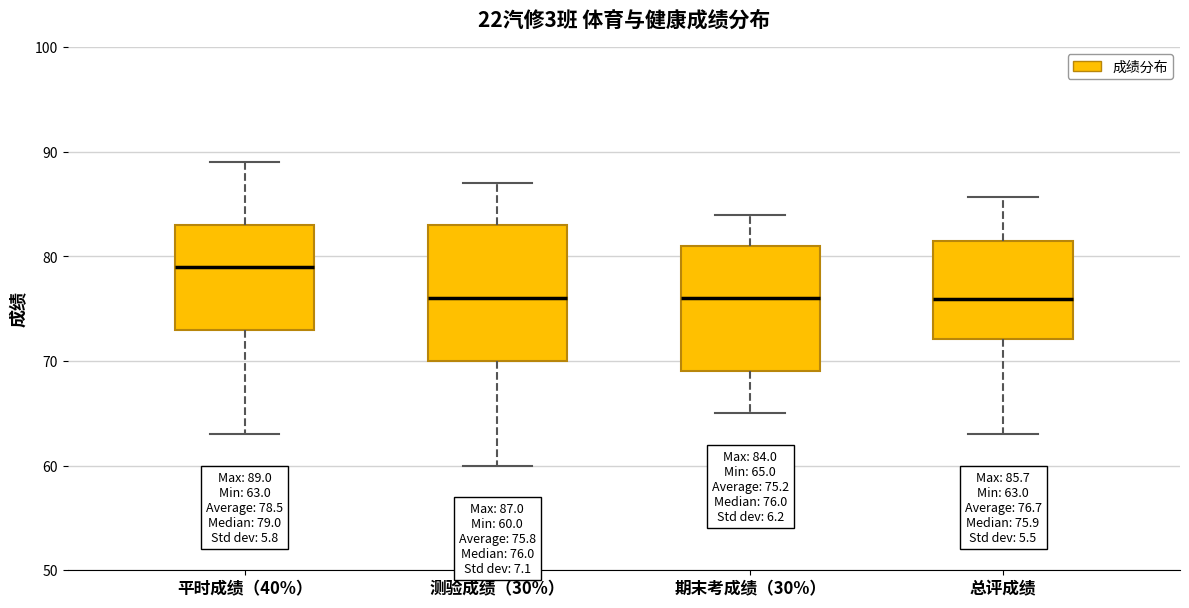

Which box's median line is the highest?

平时成绩（40%）